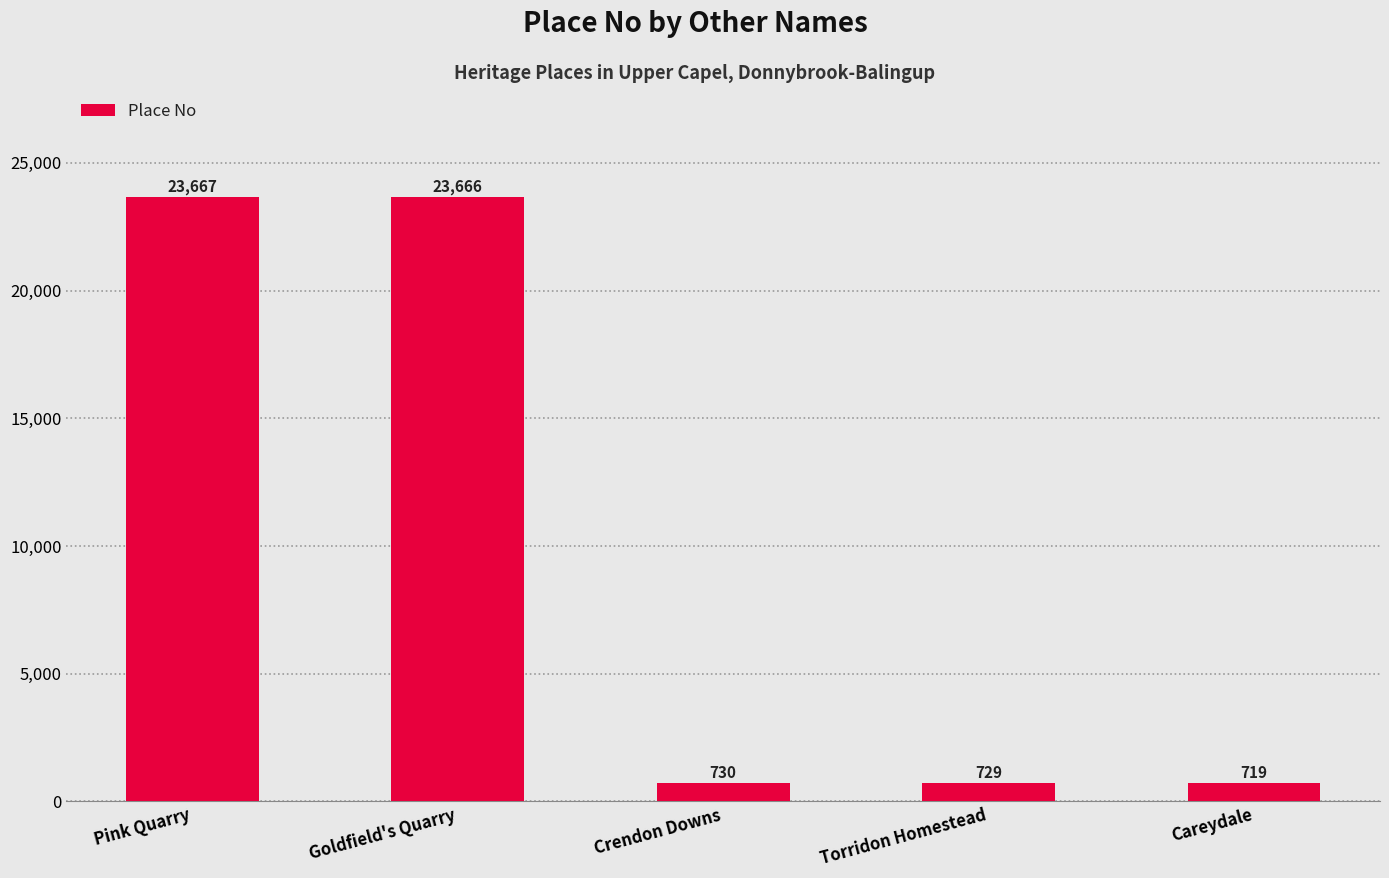

List the labels in order of value, largest first.

Pink Quarry, Goldfield's Quarry, Crendon Downs, Torridon Homestead, Careydale